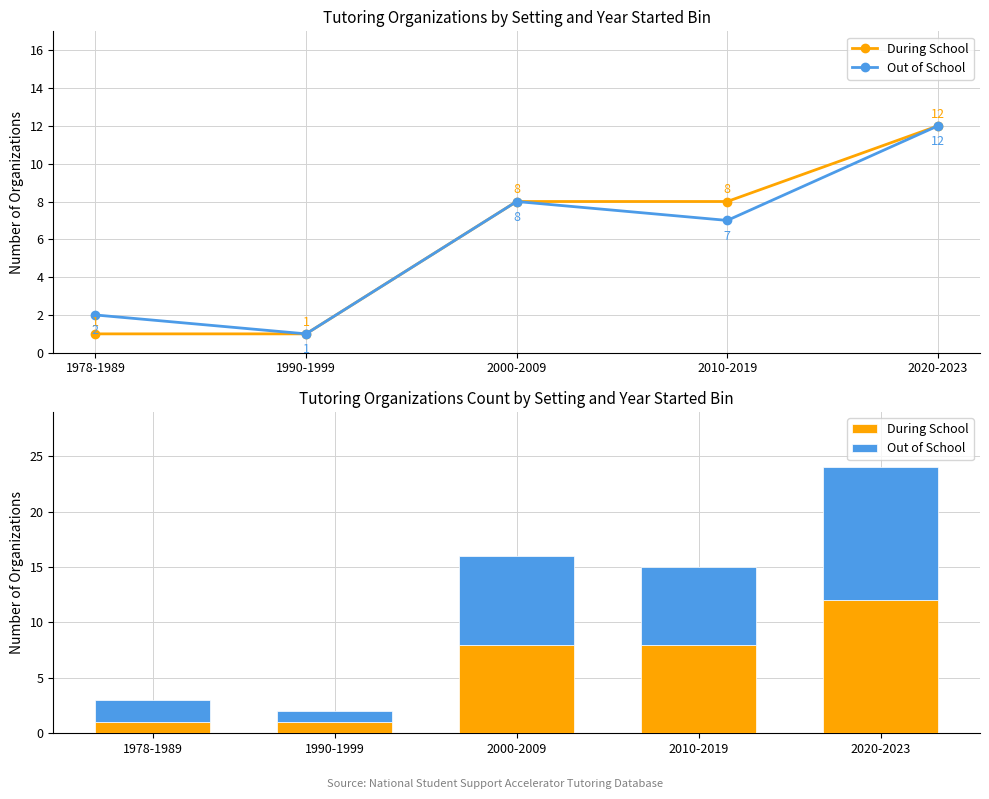

At 2020-2023, list the series in order from largest to smallest.

During School, Out of School